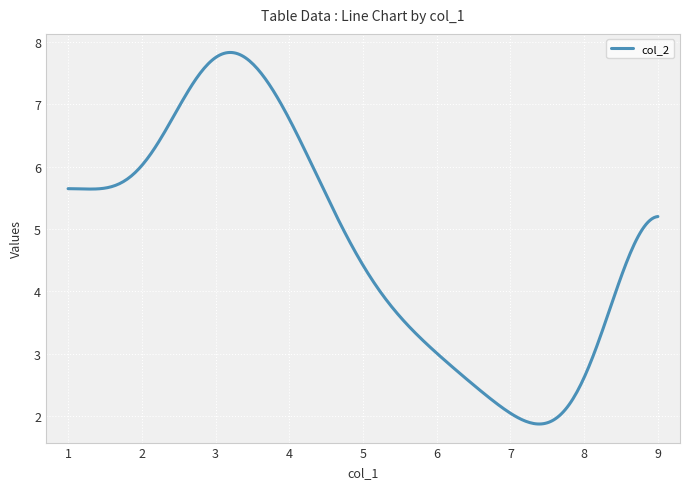

What is the minimum value shown in the chart?

1.9